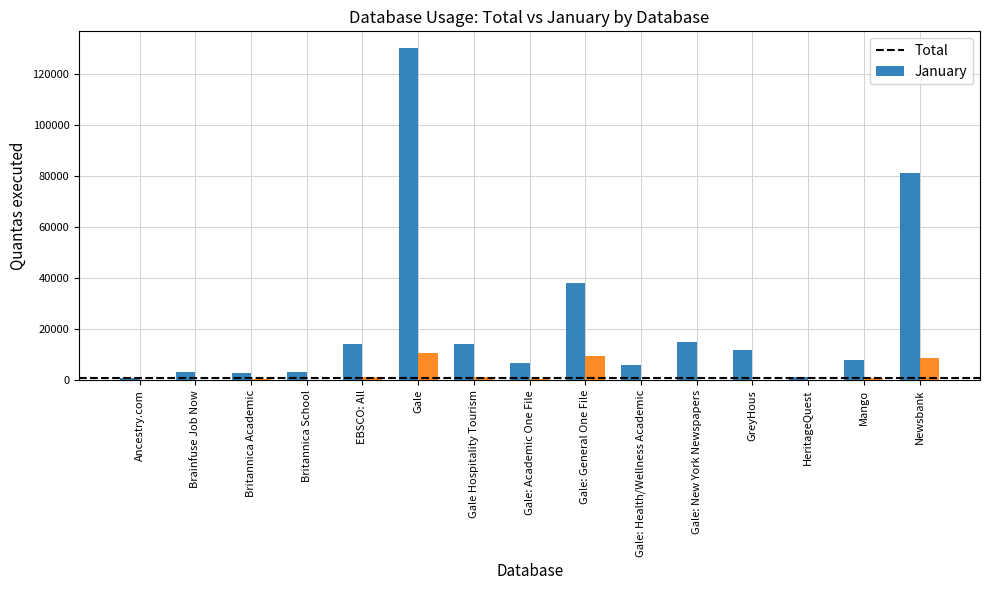

What is the sum of all January values?

34427